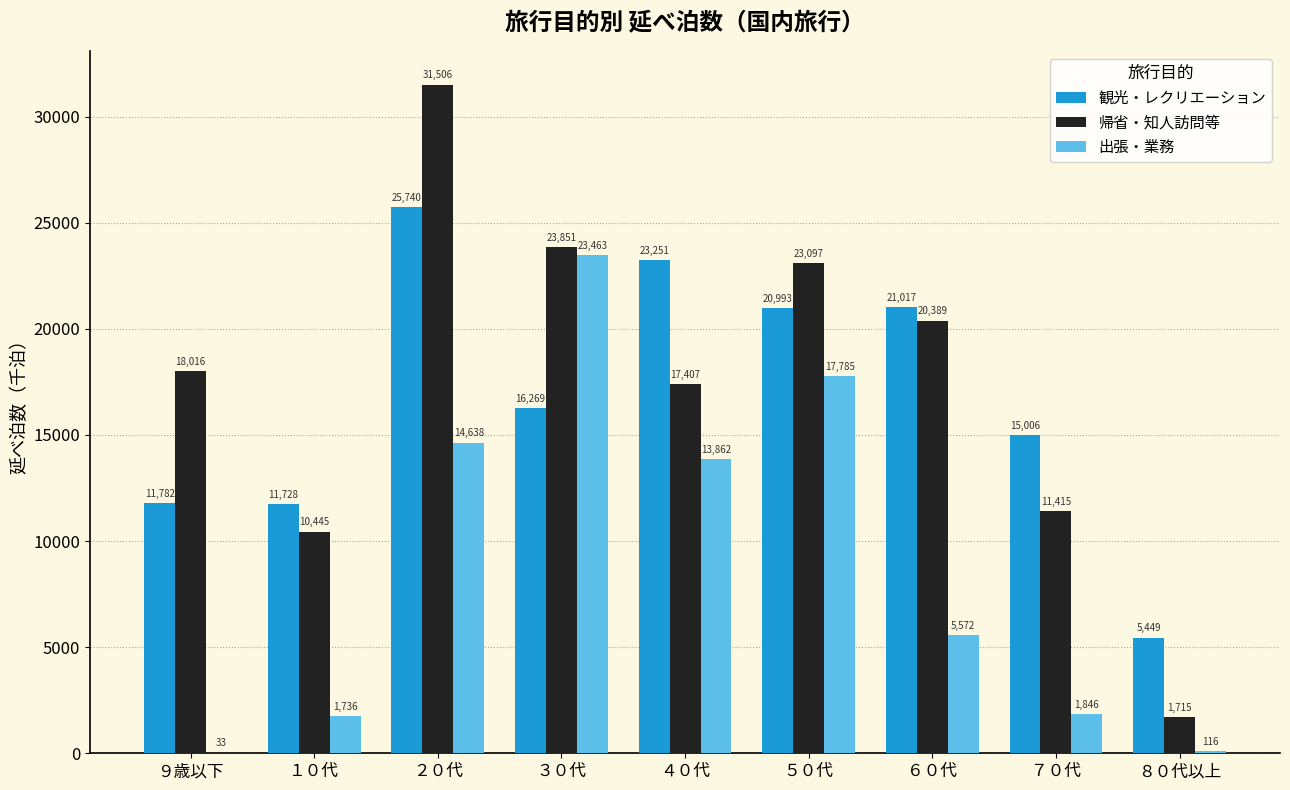

Which category has the highest value in the 出張・業務 series?

３０代